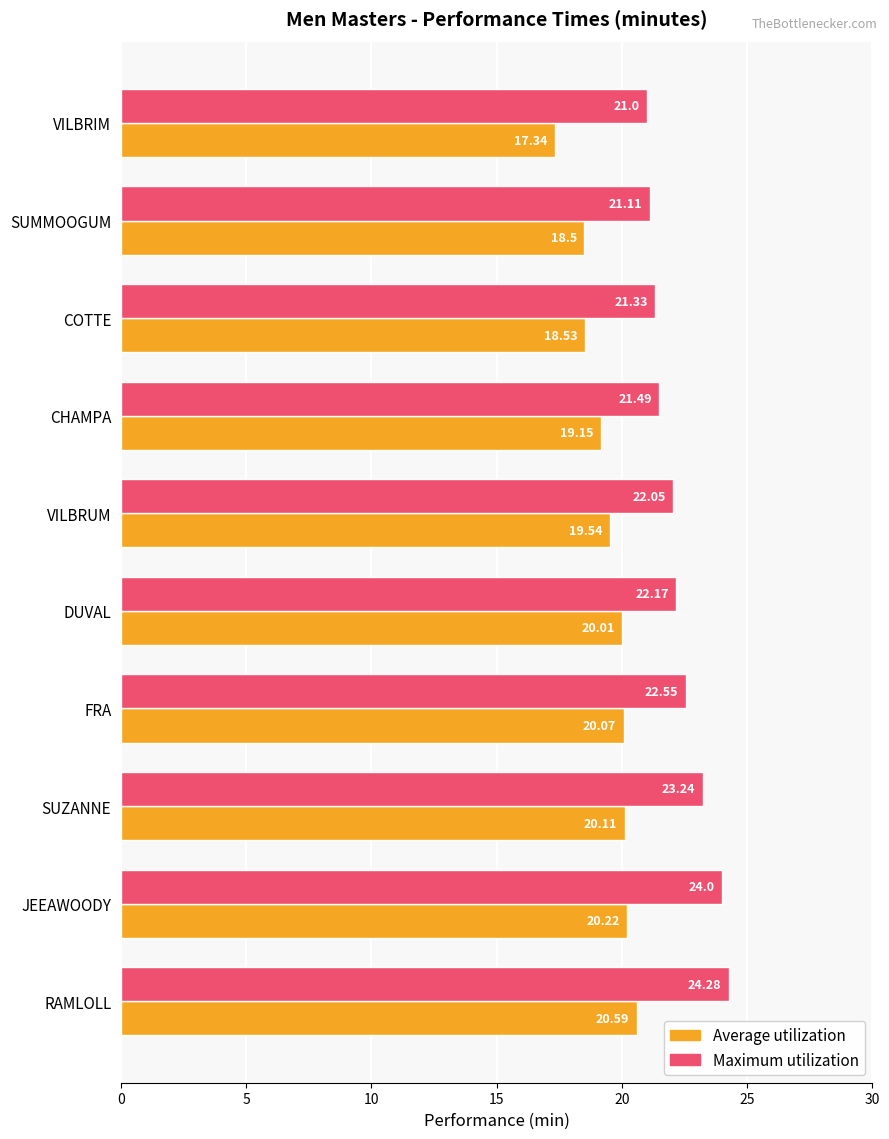

What is the difference between the highest and lowest values at VILBRUM?

2.5